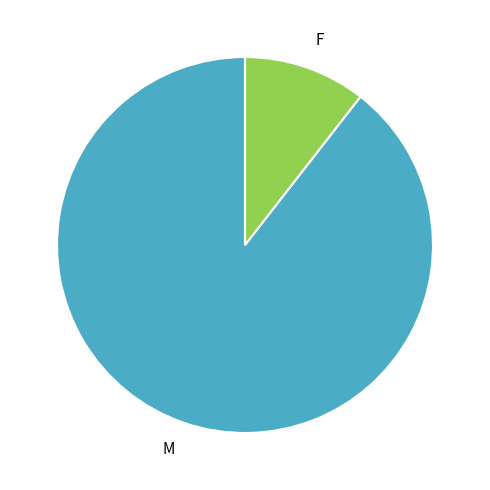

Rank the categories by value from highest to lowest.

M, F